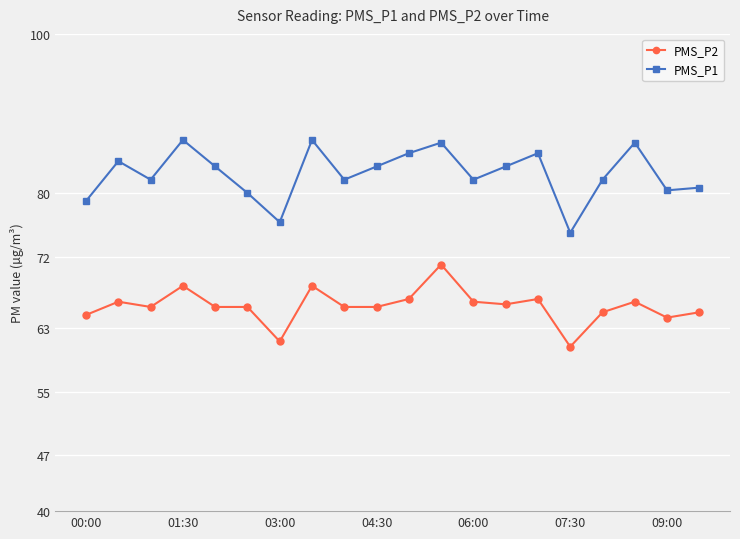

Which series has the widest spread of values?

PMS_P1